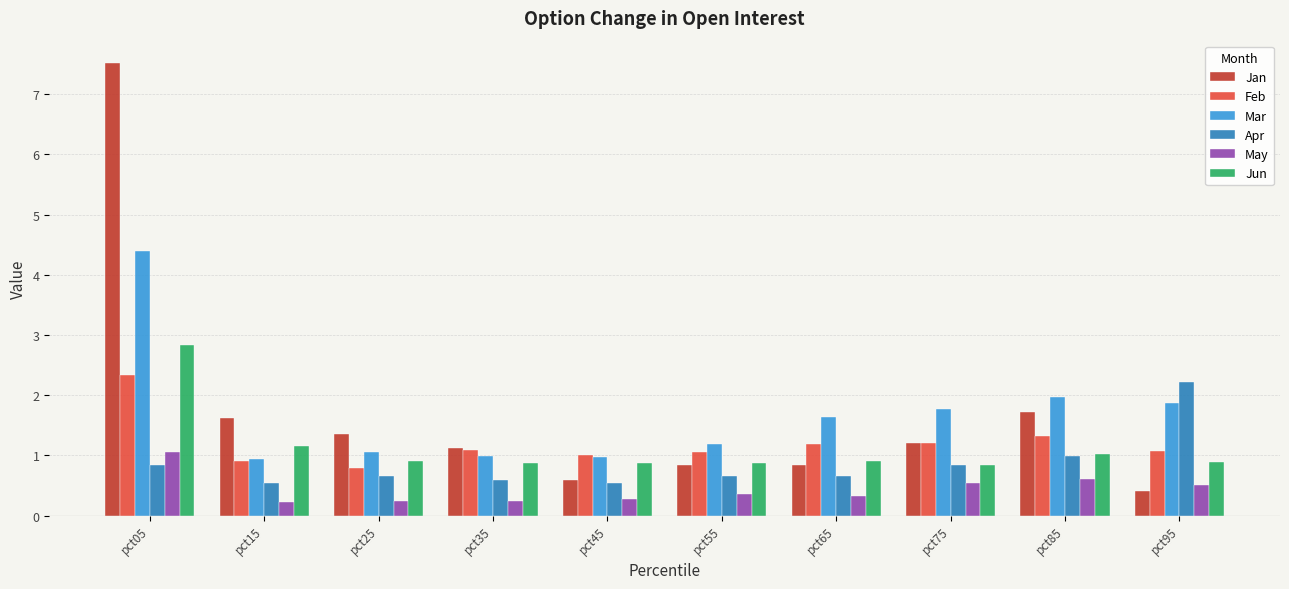

What is the average value of the May series?

0.4